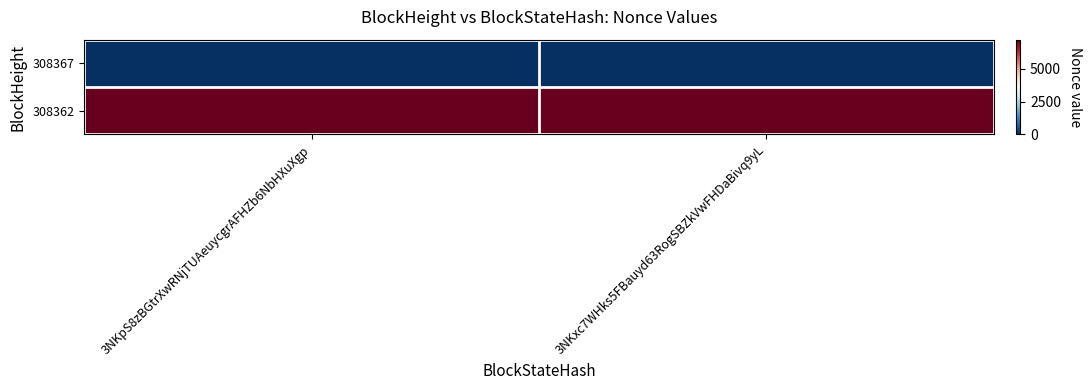

List the series in order of their overall mean, lowest first.

308367, 308362